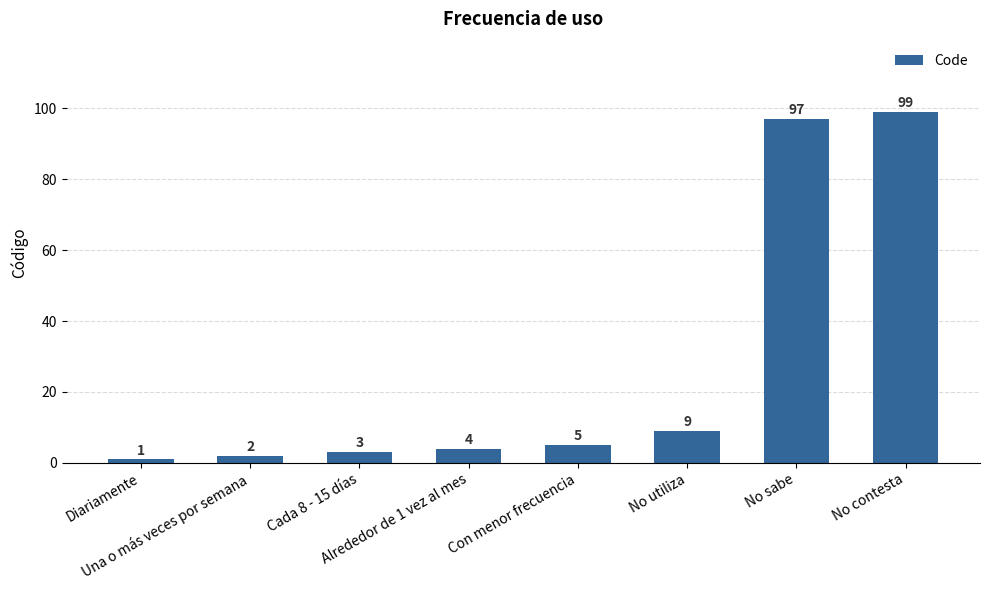

Does the chart contain any negative values?

No